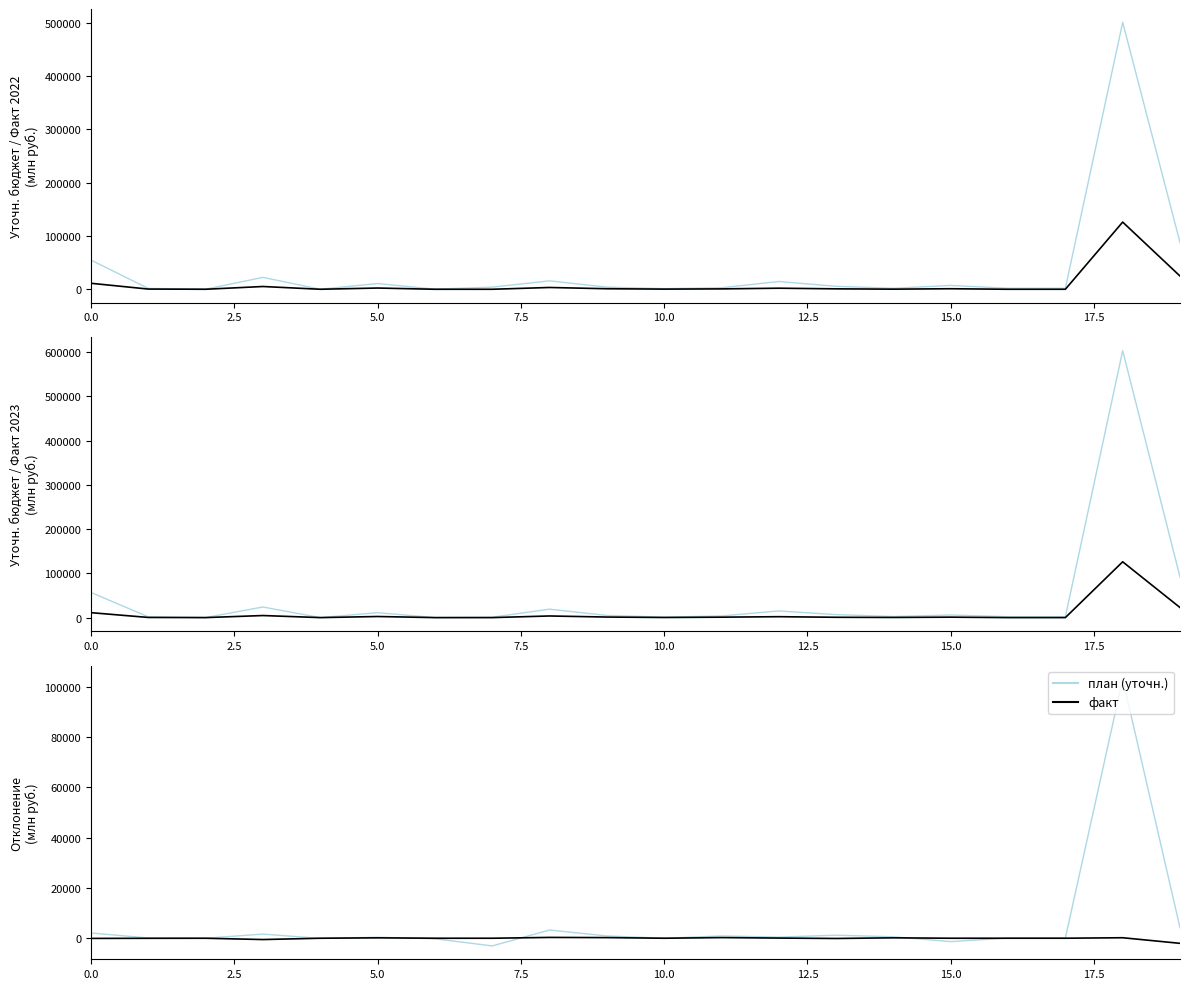

How many positive values does the Отклонение план series have?

14